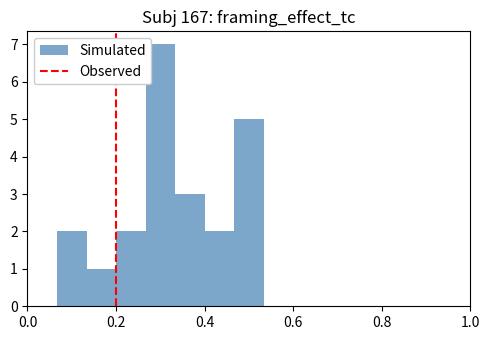

Around what value on the x-axis is the tallest bar? Give the approximate position of its centre, as read against the axis.

0.30